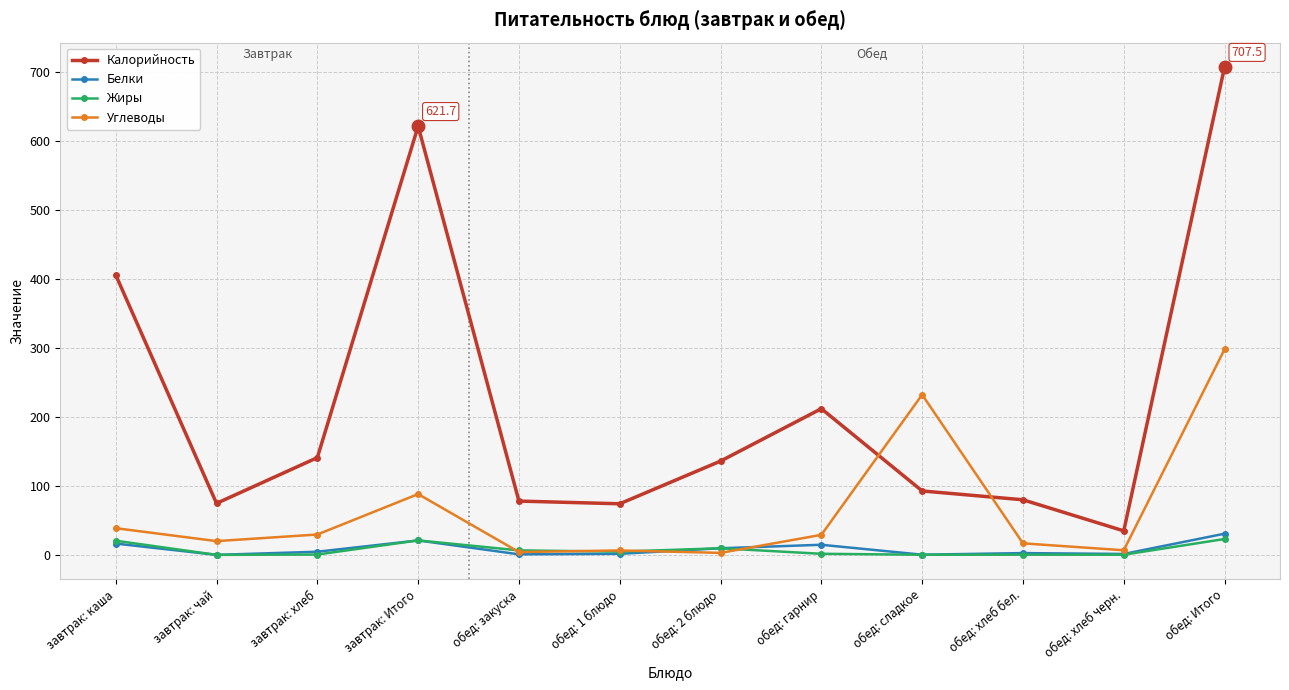

What is the difference between the highest and lowest values at обед: хлеб бел.?

79.6